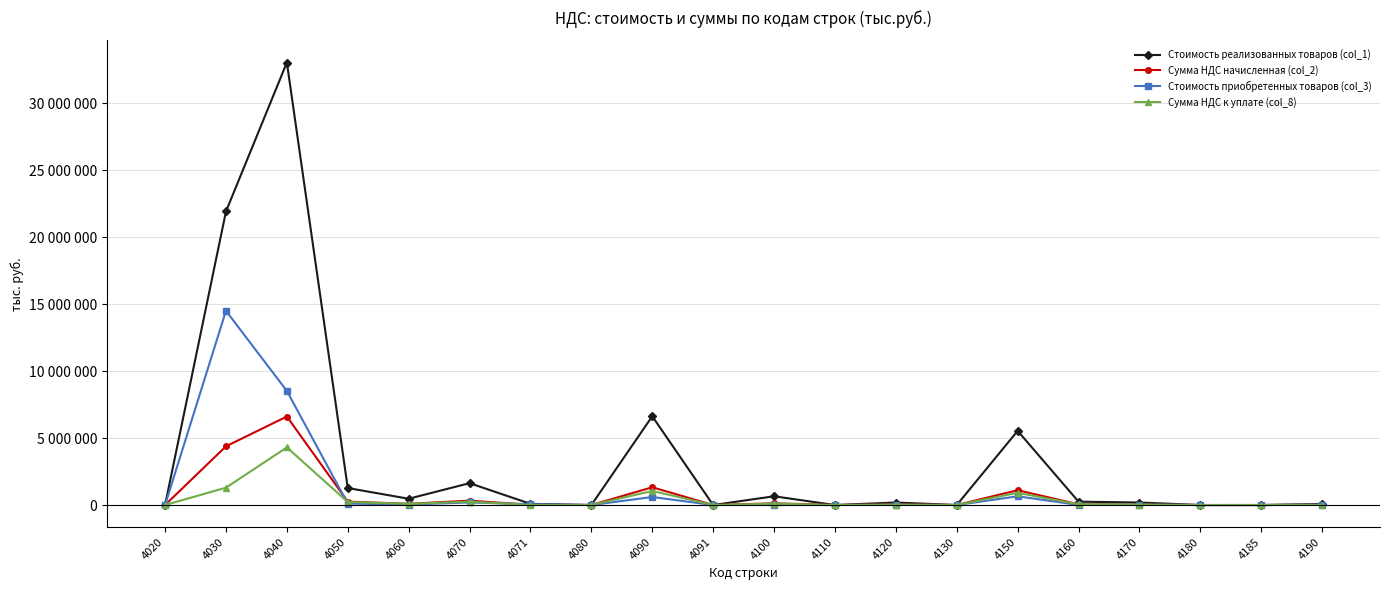

What is the average value of the Стоимость приобретенных товаров (col_3) series?

1236638